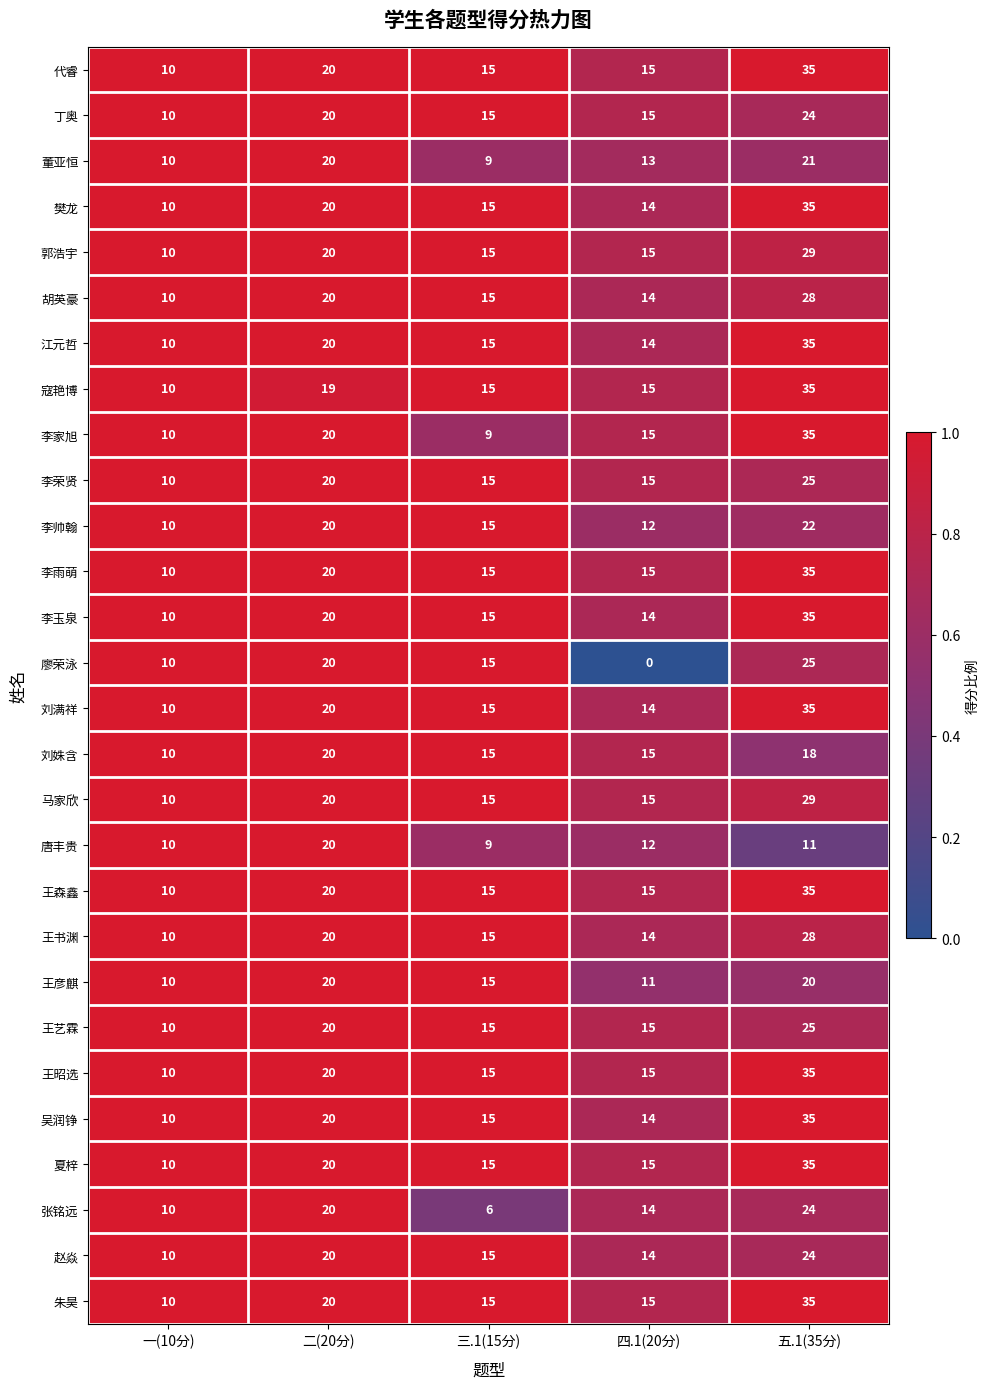

At how many categories does at least one series exceed 0?

5